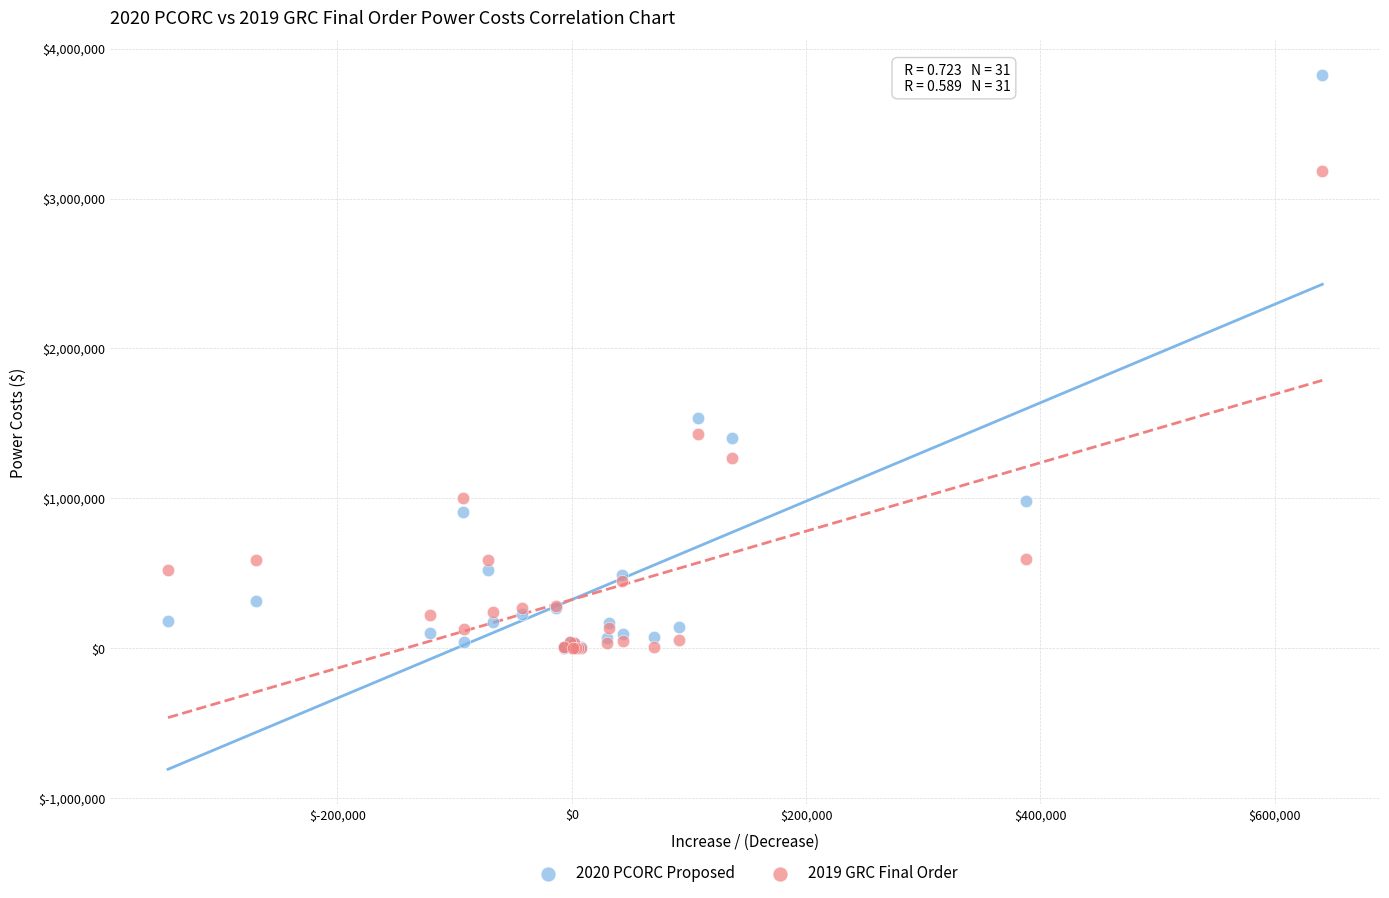

Across all series, what Y value is closest to 1912175?

1539467.9